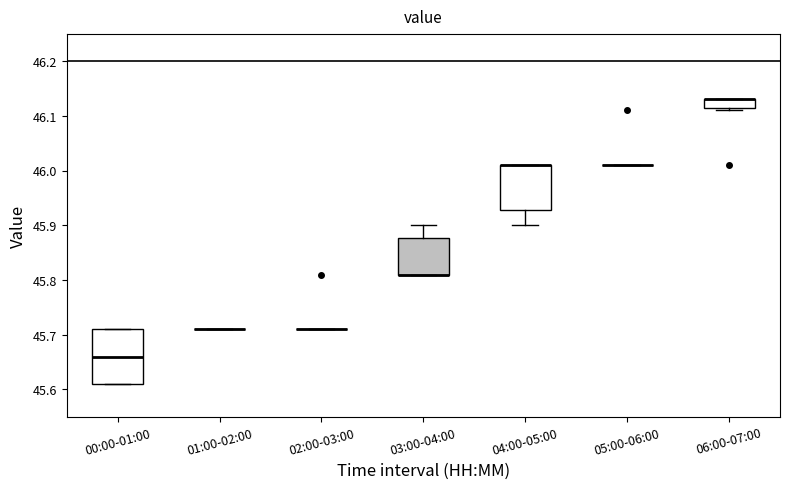

Which box is the tallest, from its lower edge to its upper edge?

00:00-01:00